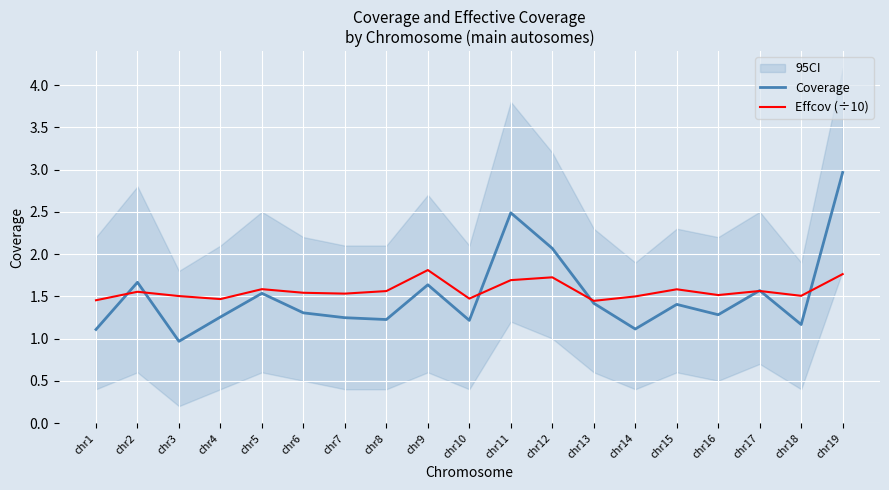

How many lines are shown in the chart?

2